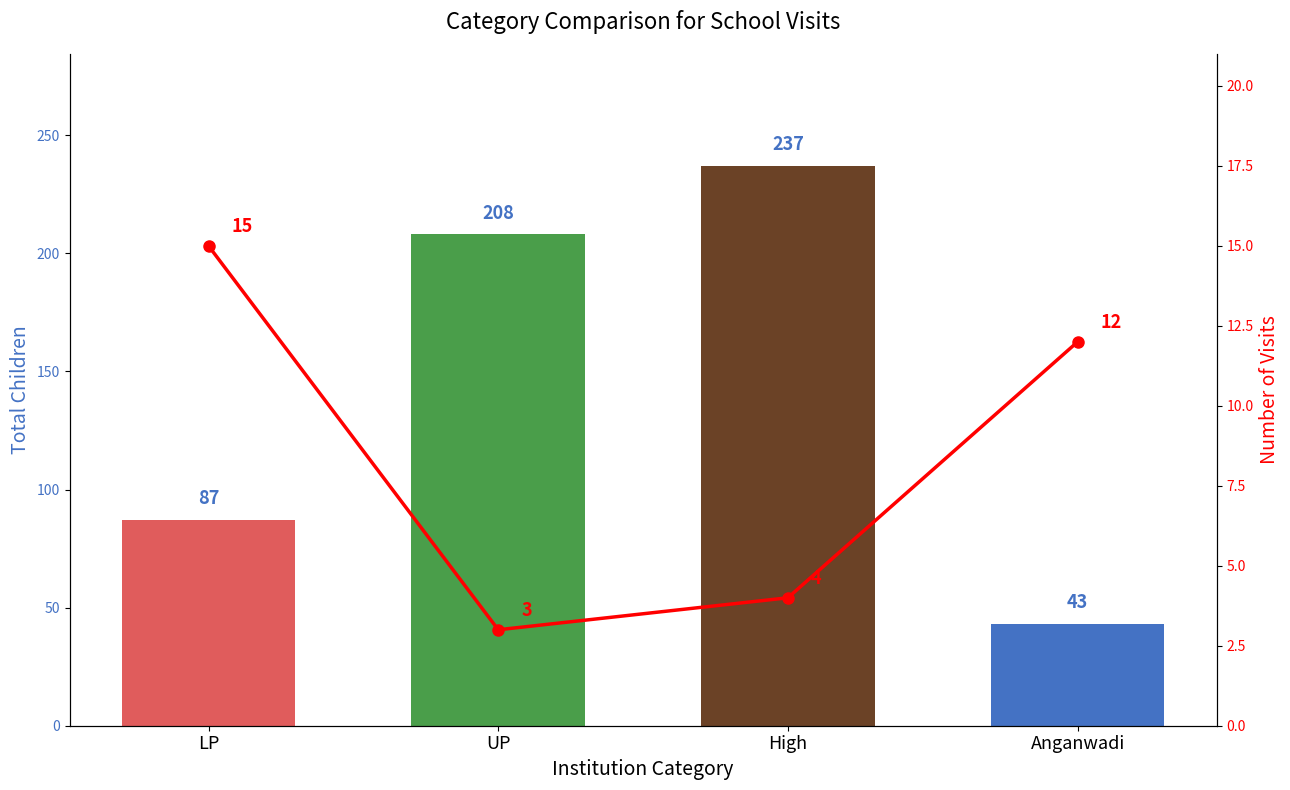

Which series has the widest spread of values?

Total Children